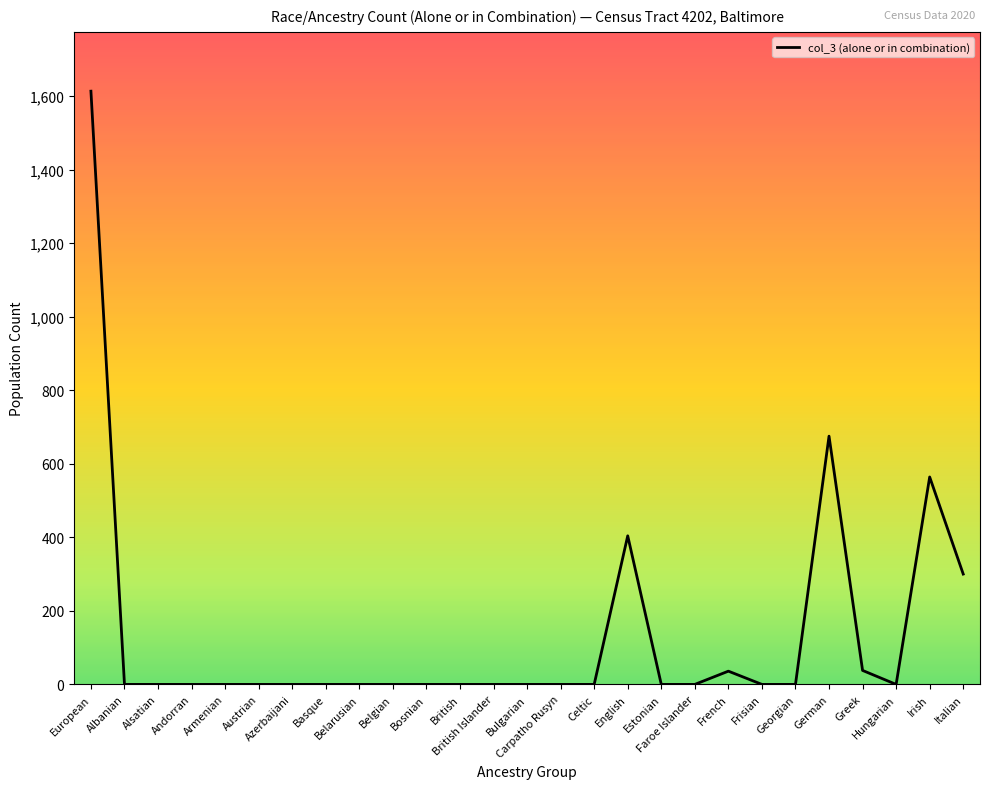

What position from the right is Bosnian?

17